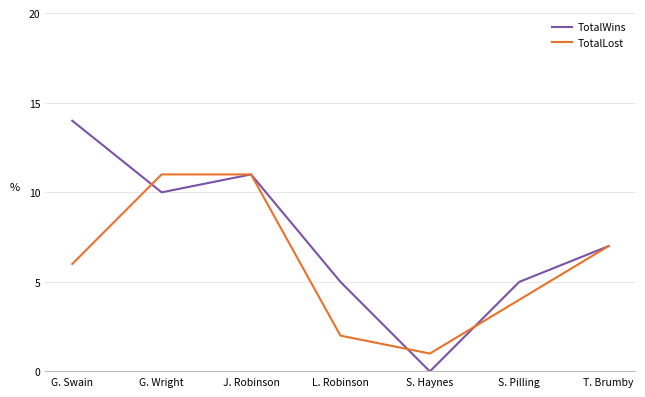

What value does the TotalLost series have at L. Robinson?

2